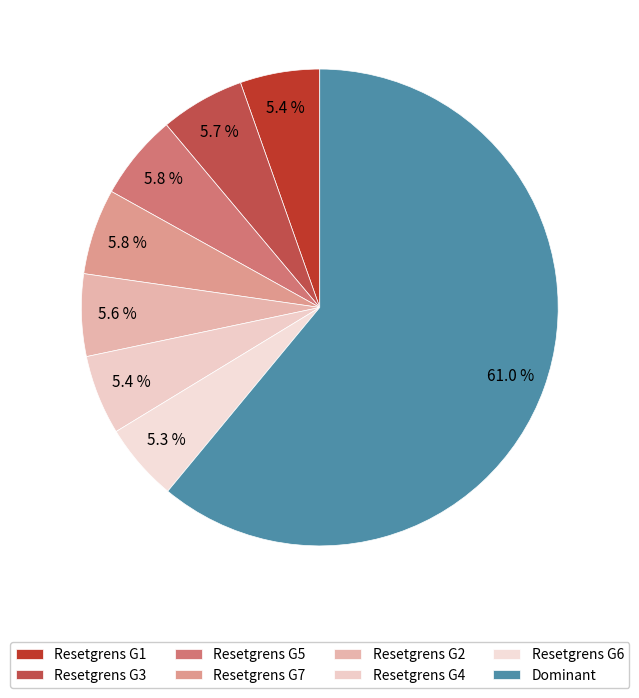

Count the number of slices in the pie.

8